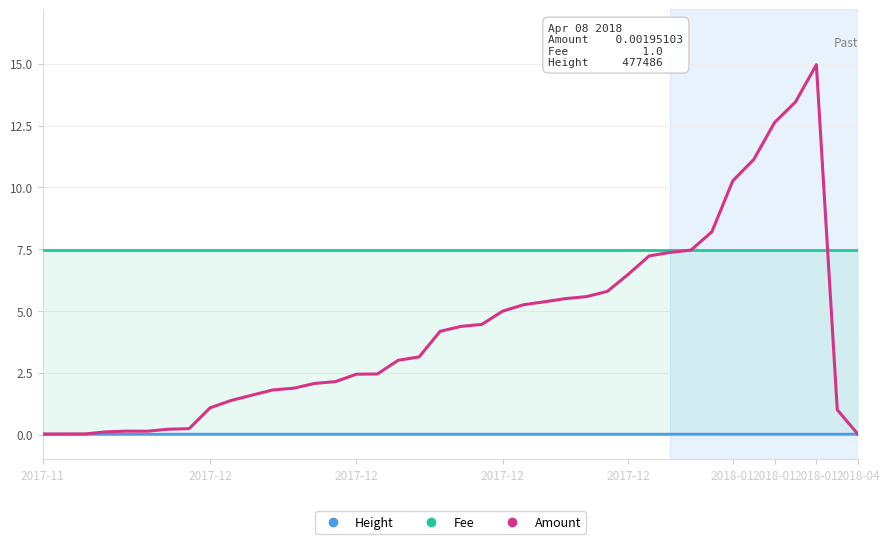

At which category is the sum across all series the highest?

2018-01